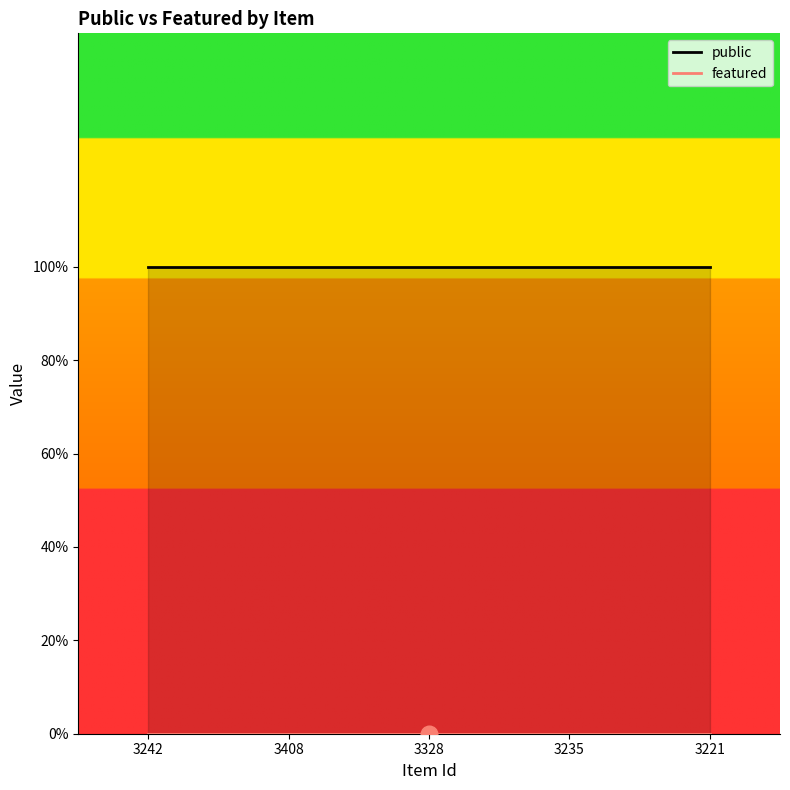

Is the value of featured at 3221 greater than the value of public at 3408?

No